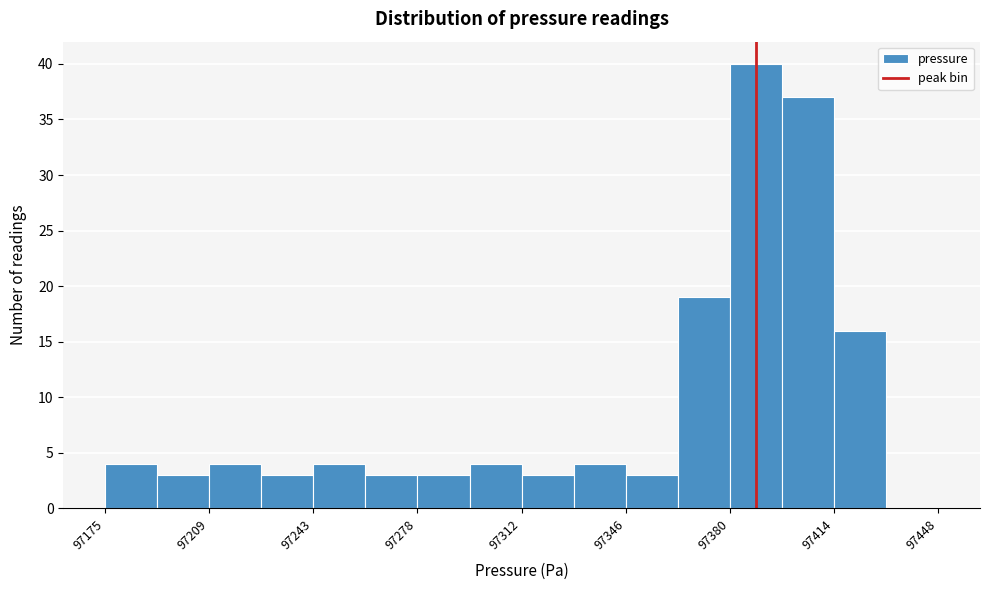

Read against the x-axis, roughly where is the centre of the tallest bar?

97390